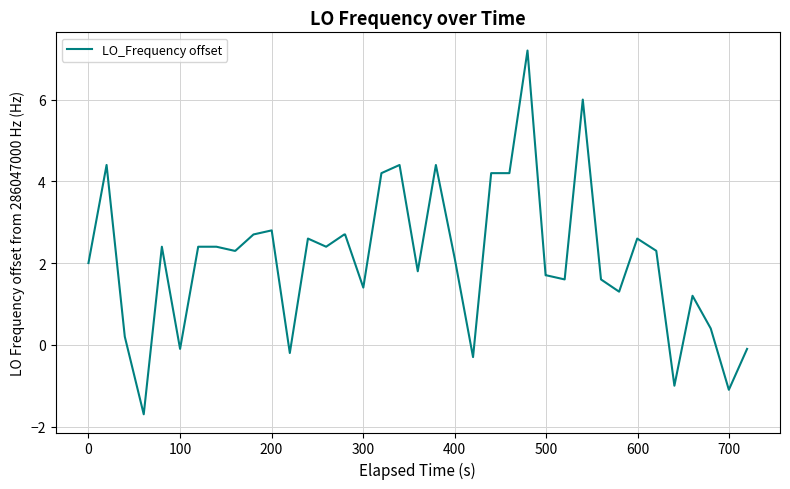

What is the greatest value displayed?

7.2